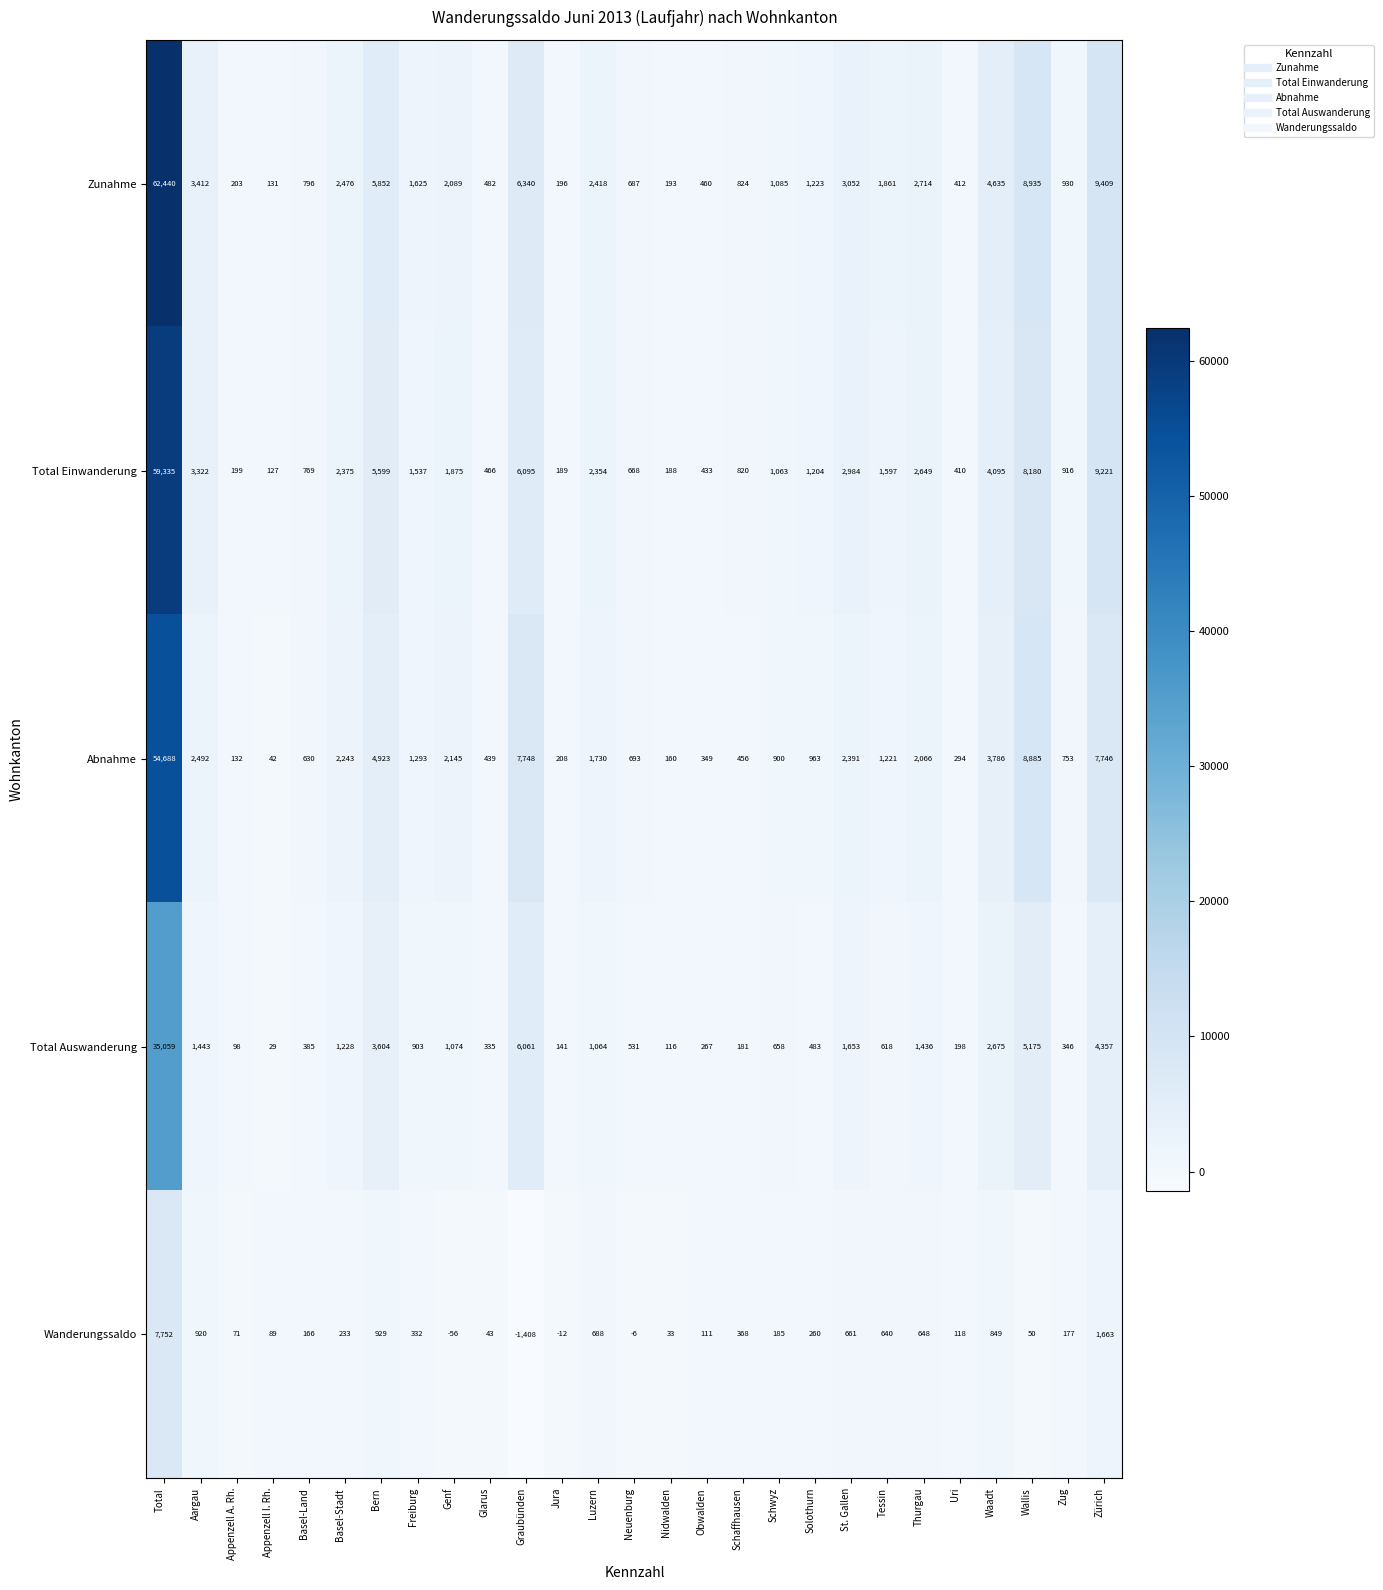

Which series has the largest range (max minus min)?

Zunahme